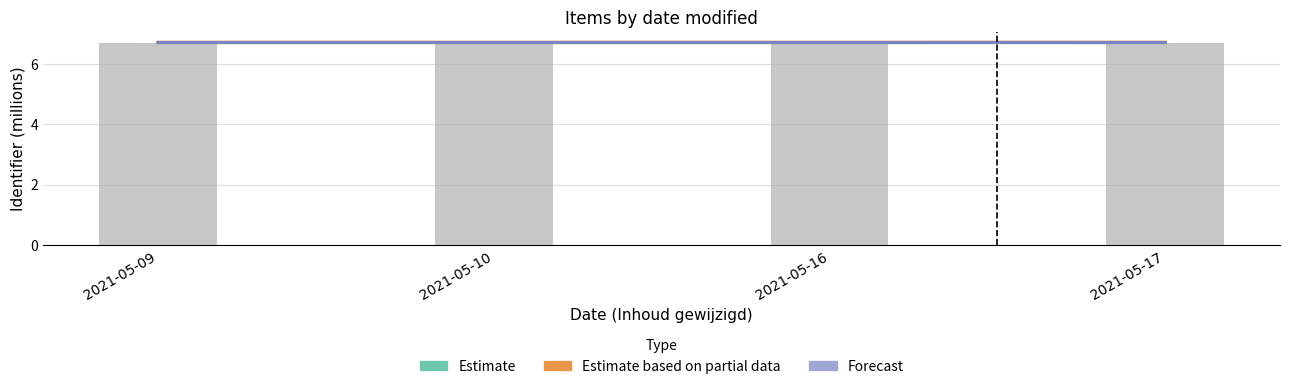

What is the lowest value of the Forecast series?

6.7